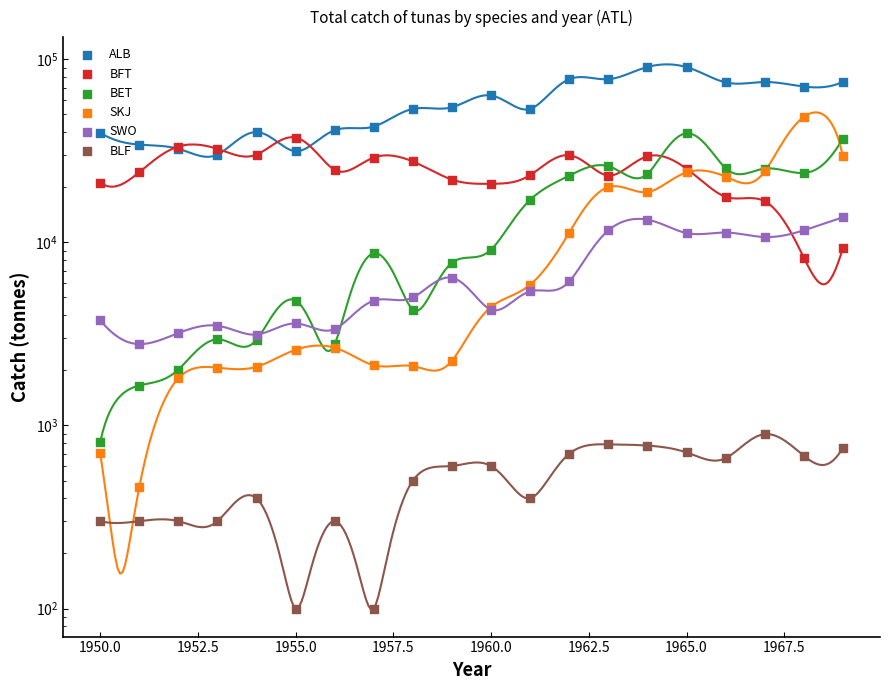

Which series reaches the minimum Y coordinate?

BLF